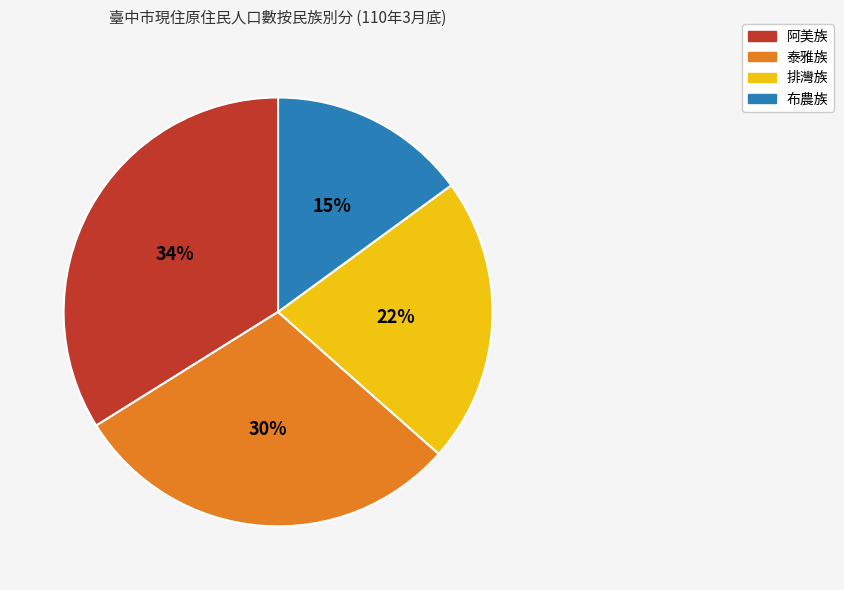

Which has a higher value, 排灣族 or 布農族?

排灣族